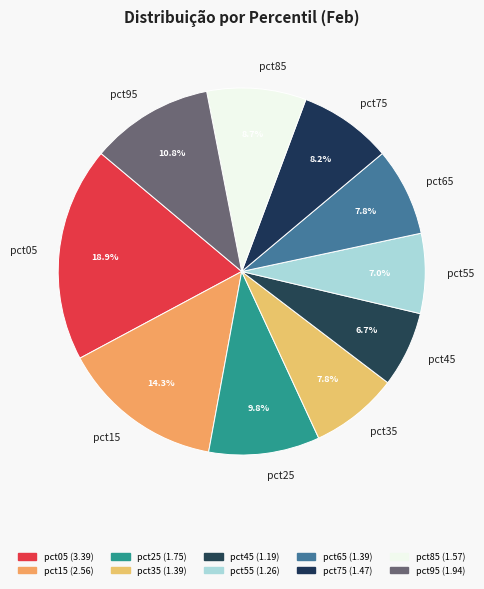

Which category has the biggest portion of the pie?

pct05